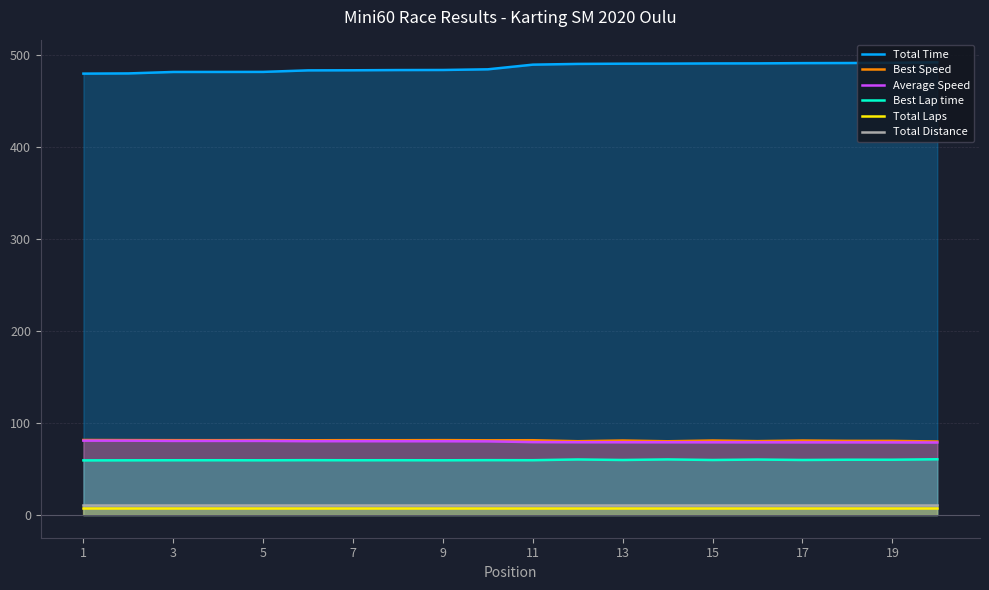

How many lines are shown in the chart?

6